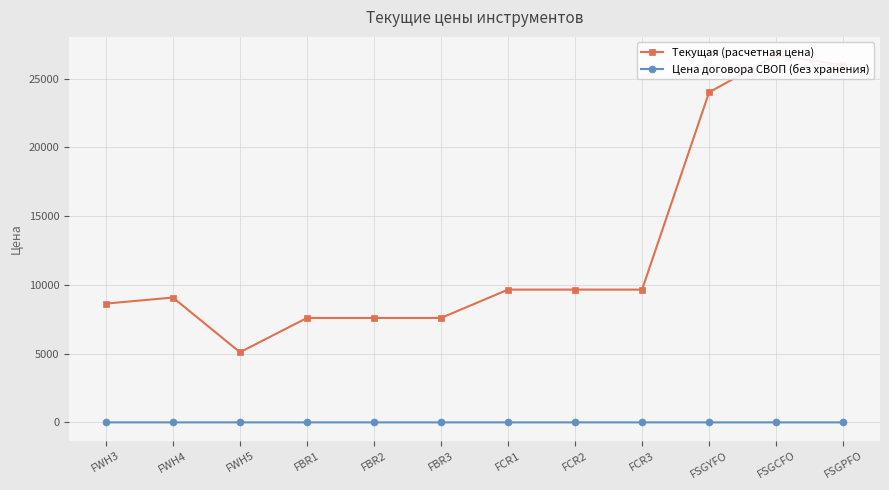

Where does the Текущая (расчетная цена) series first go above 9654?

FCR1